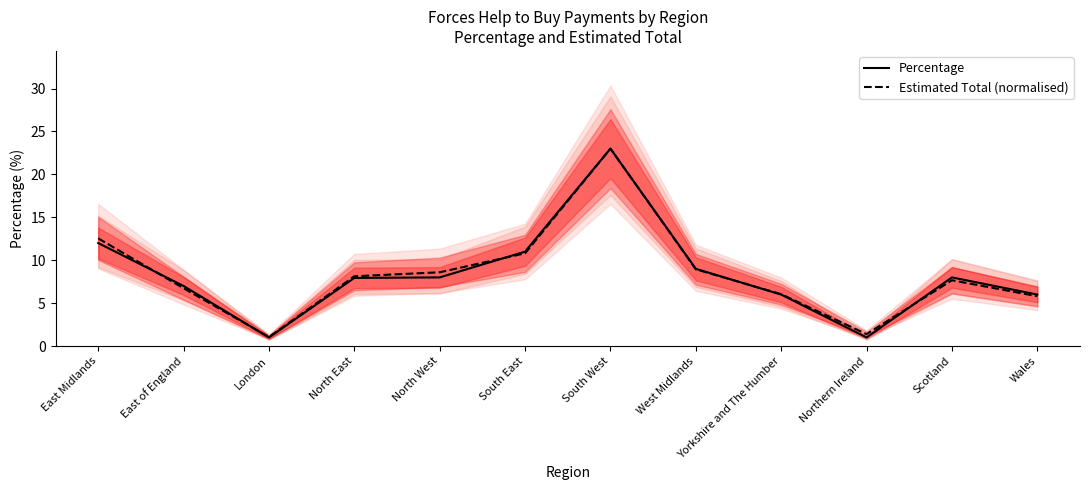

Which has a higher value, East Midlands or South East?

East Midlands